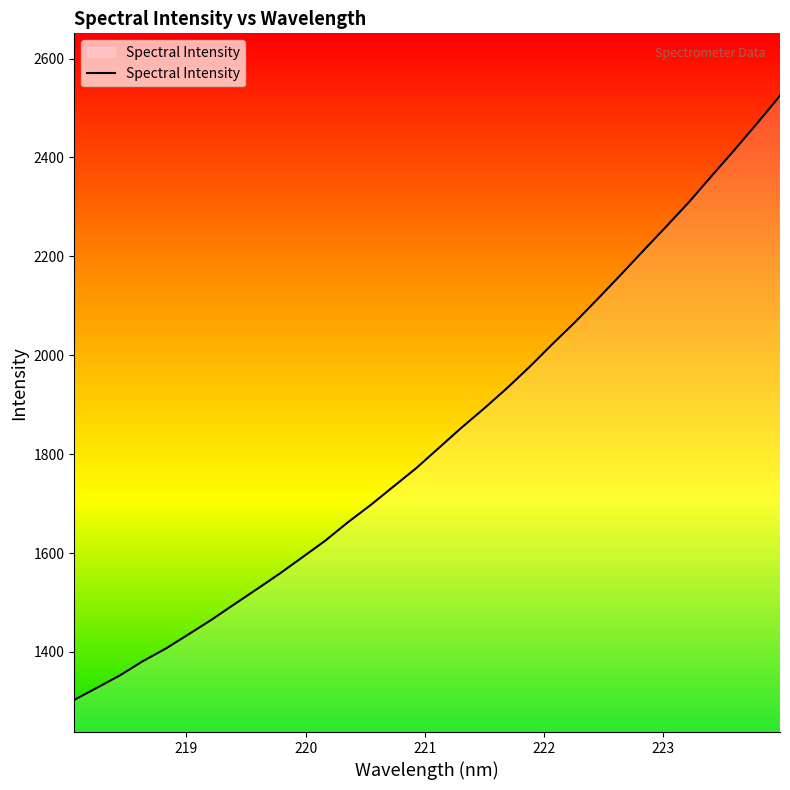

What is the smallest value displayed?

1303.2